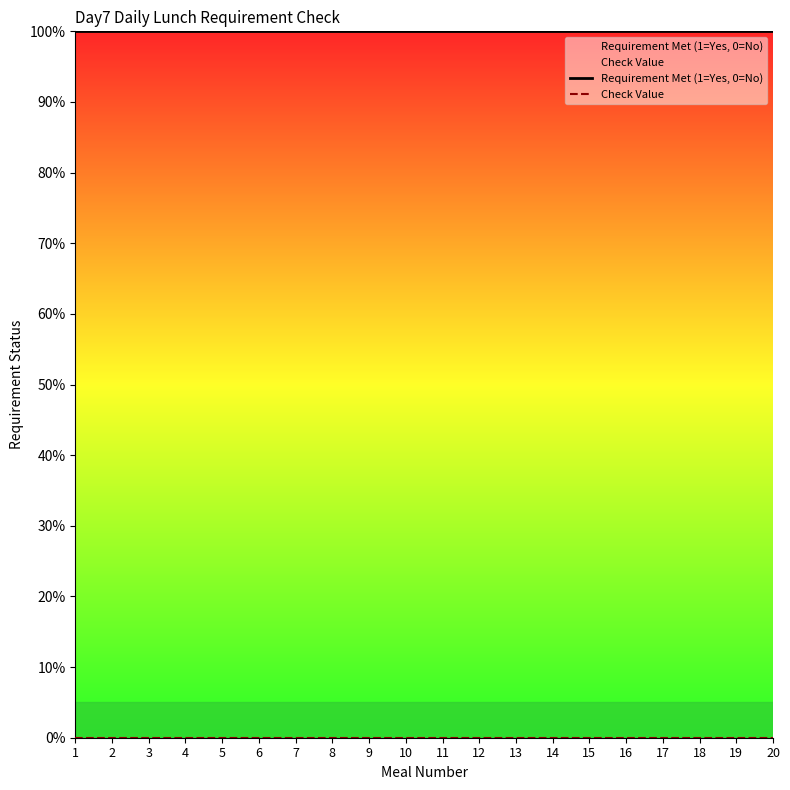

True or false: Requirement Met (1=Yes, 0=No) has more than 2 interior local peaks.

False